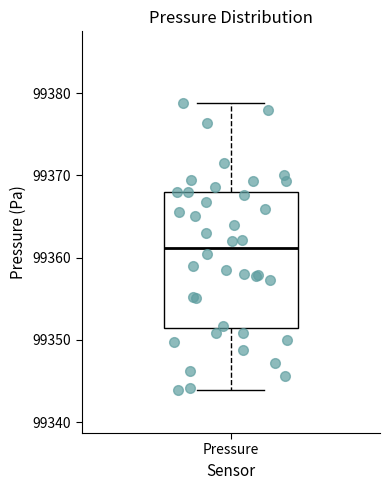

Where does the upper whisker of the box for Pressure end on the y-axis? The values are not printed on the chart, so give them approximately, as read against the axis.

99379